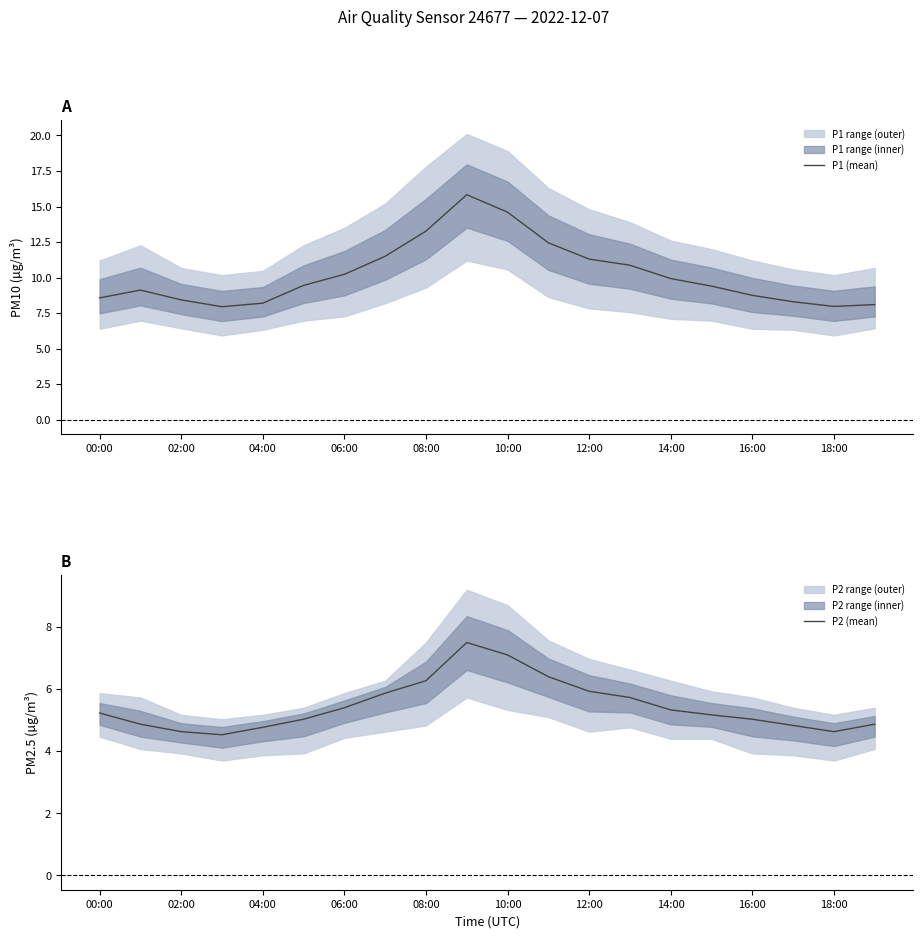

What is the lowest value of the P2 (mean) series?

4.5